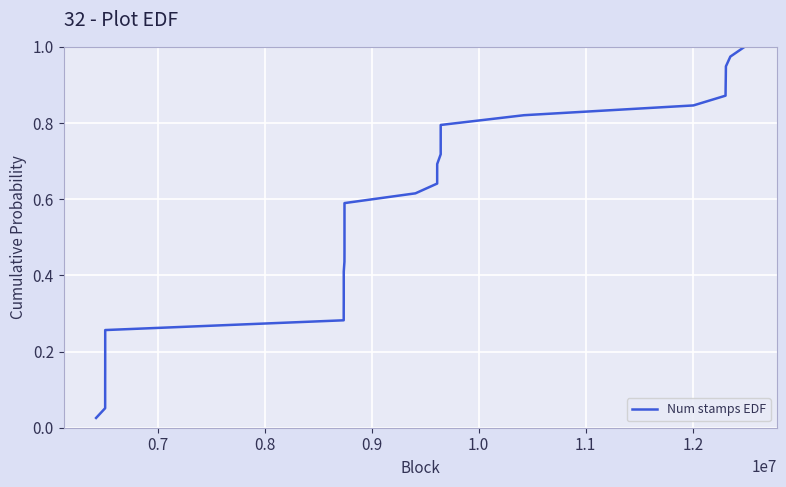

Does the chart display data point markers on the line(s)?

No